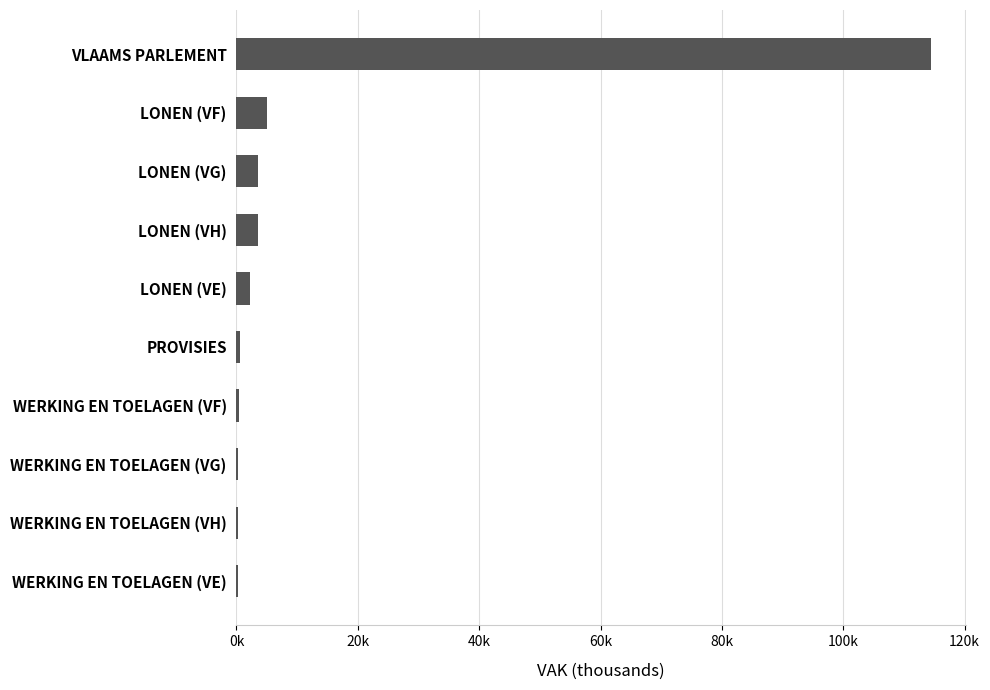

Are the bars horizontal?

Yes